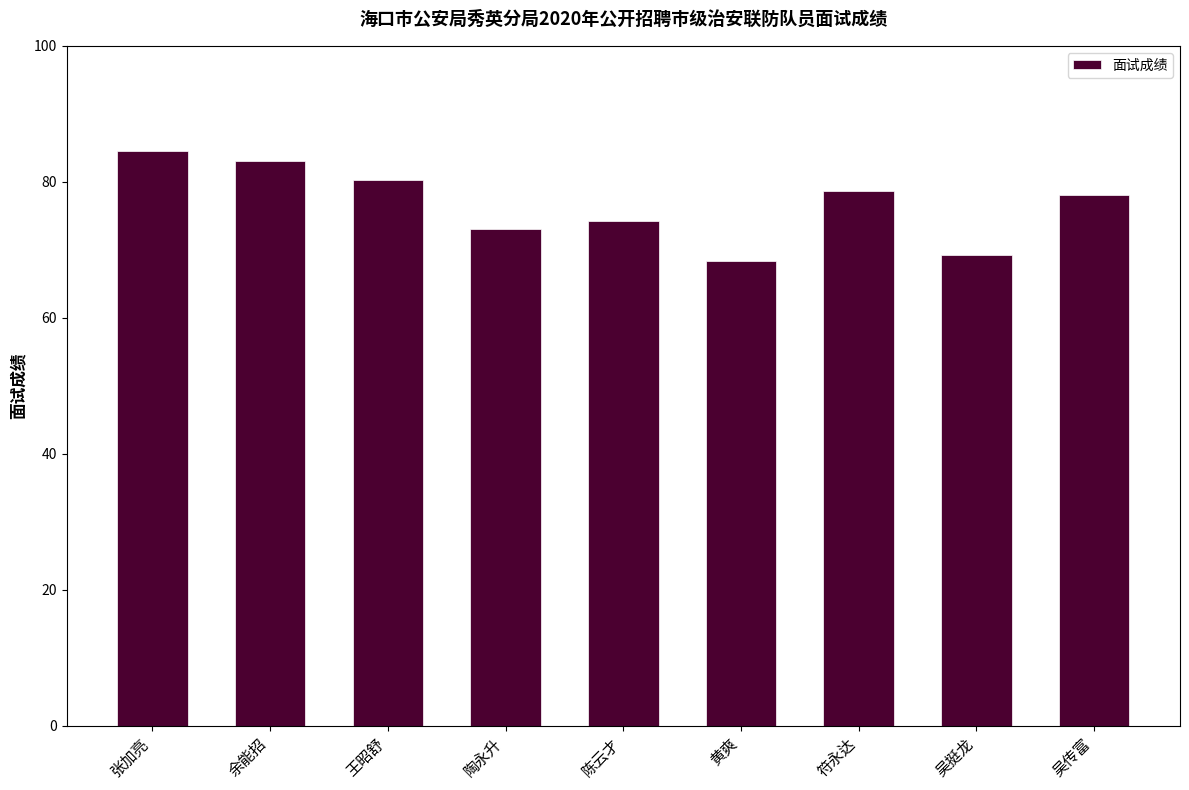

What is the label of the 3rd bar from the left?

王昭舒